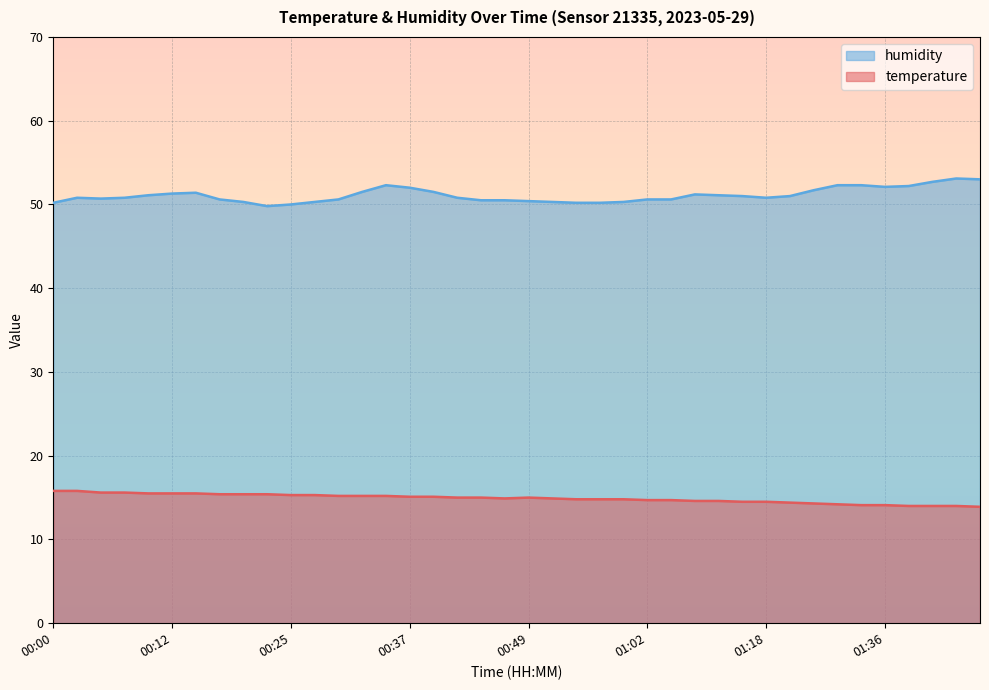

Where is the first local minimum for temperature?

00:47